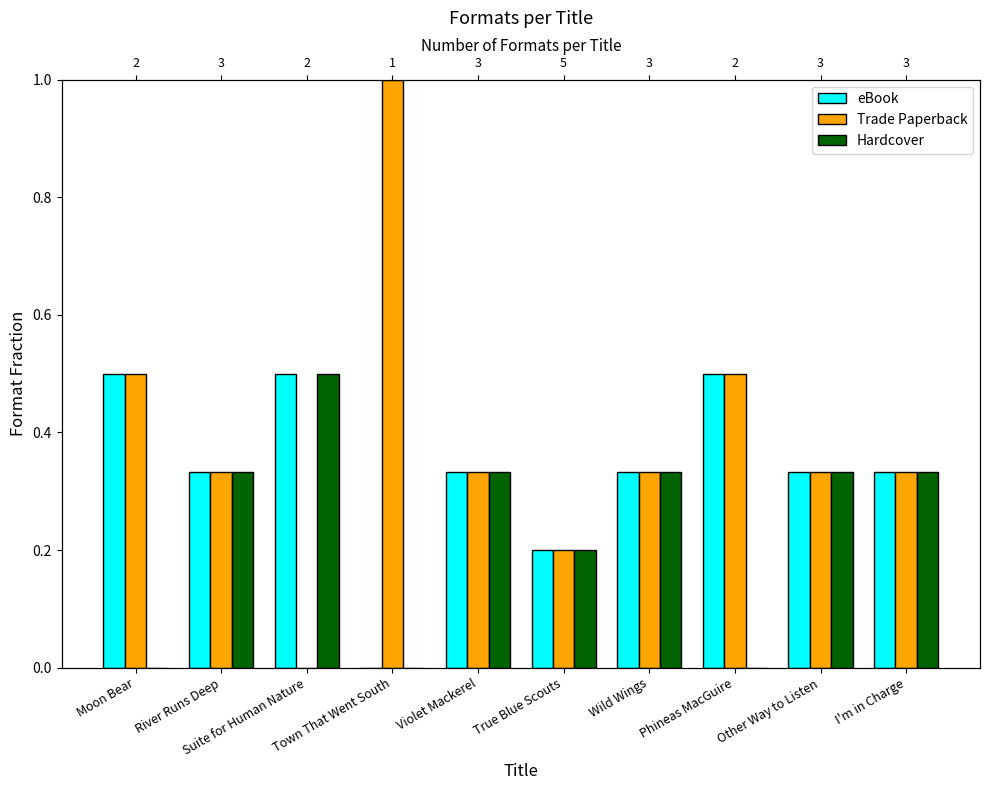

Reading left to right, what are all the values shown in this chart?

eBook: Moon Bear=0.5	River Runs Deep=0.3	Suite for Human Nature=0.5	Town That Went South=0.0	Violet Mackerel=0.3	True Blue Scouts=0.2	Wild Wings=0.3	Phineas MacGuire=0.5	Other Way to Listen=0.3	I'm in Charge=0.3
Trade Paperback: Moon Bear=0.5	River Runs Deep=0.3	Suite for Human Nature=0.0	Town That Went South=1.0	Violet Mackerel=0.3	True Blue Scouts=0.2	Wild Wings=0.3	Phineas MacGuire=0.5	Other Way to Listen=0.3	I'm in Charge=0.3
Hardcover: Moon Bear=0.0	River Runs Deep=0.3	Suite for Human Nature=0.5	Town That Went South=0.0	Violet Mackerel=0.3	True Blue Scouts=0.2	Wild Wings=0.3	Phineas MacGuire=0.0	Other Way to Listen=0.3	I'm in Charge=0.3